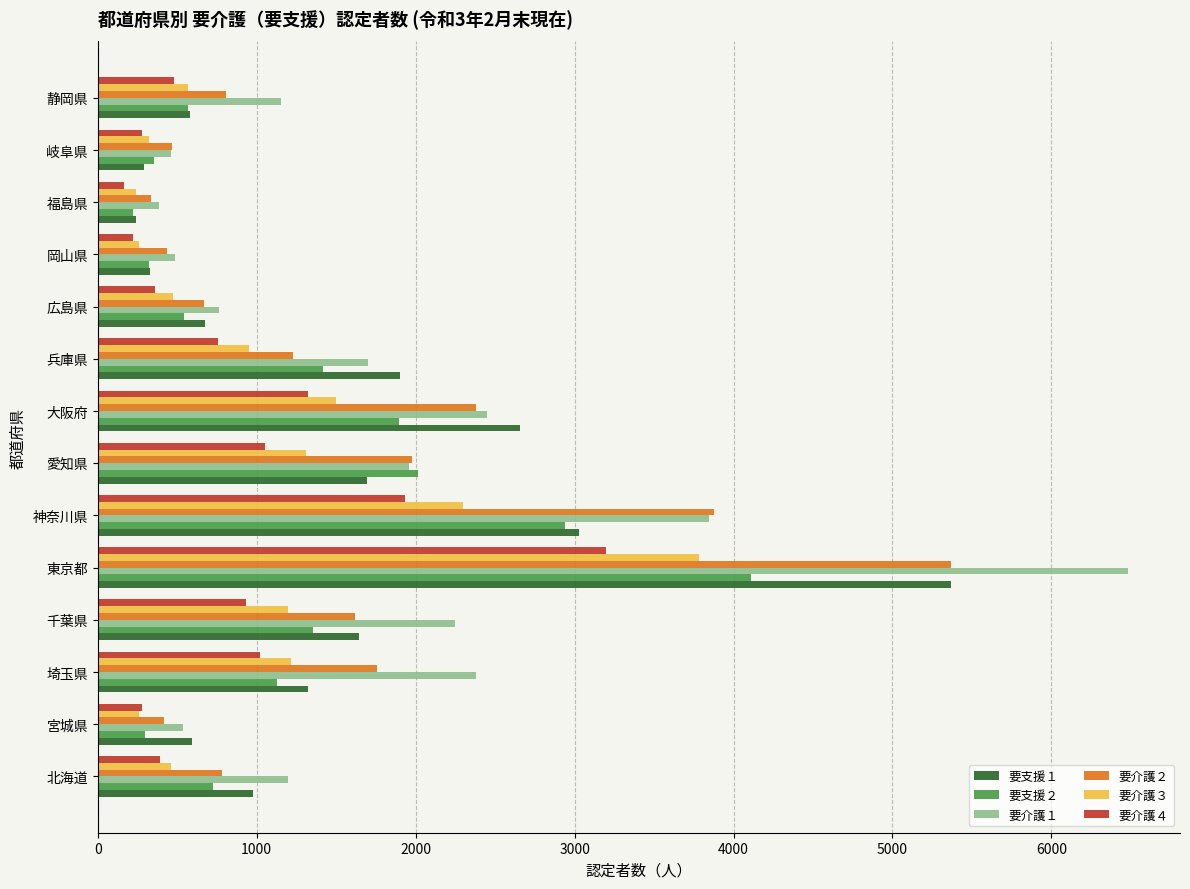

What is the difference between the maximum and minimum values in the 要介護１ series?

6098